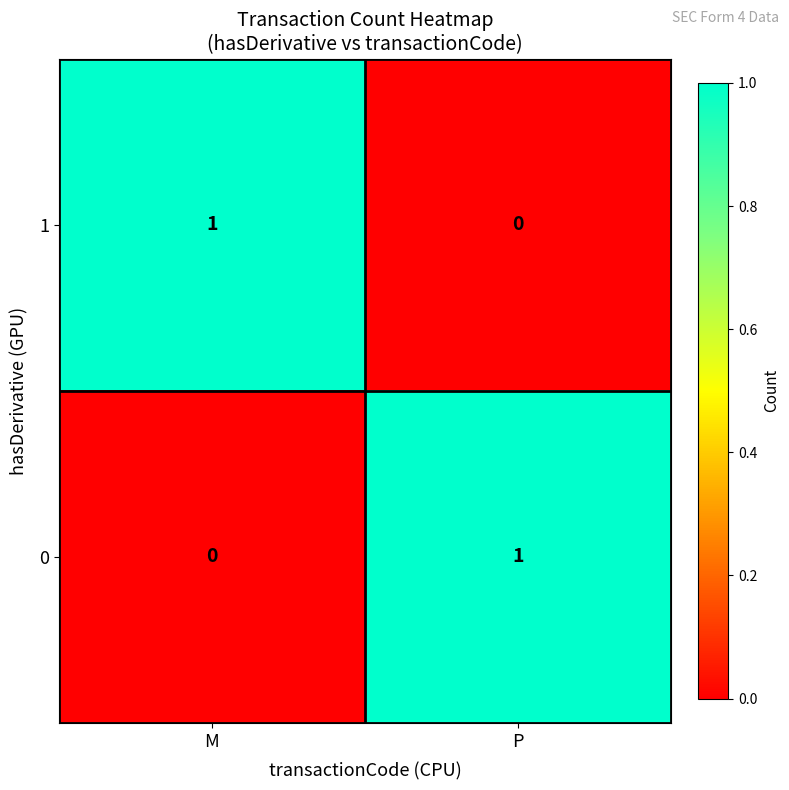

Is the value of 1 at M greater than the value of 0 at M?

Yes